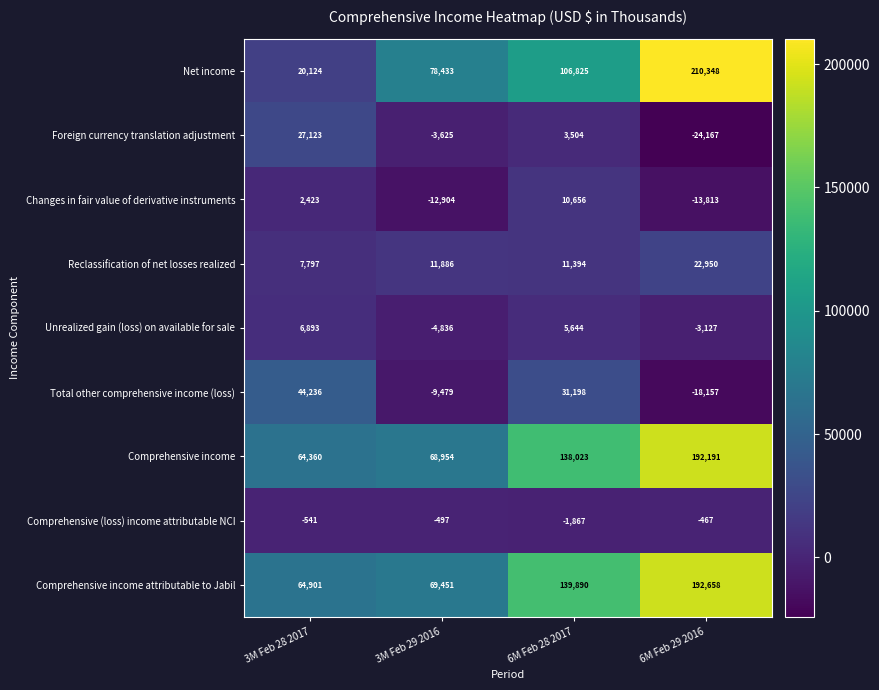

What is the spread (max minus min) of values at 6M Feb 28 2017?

141757